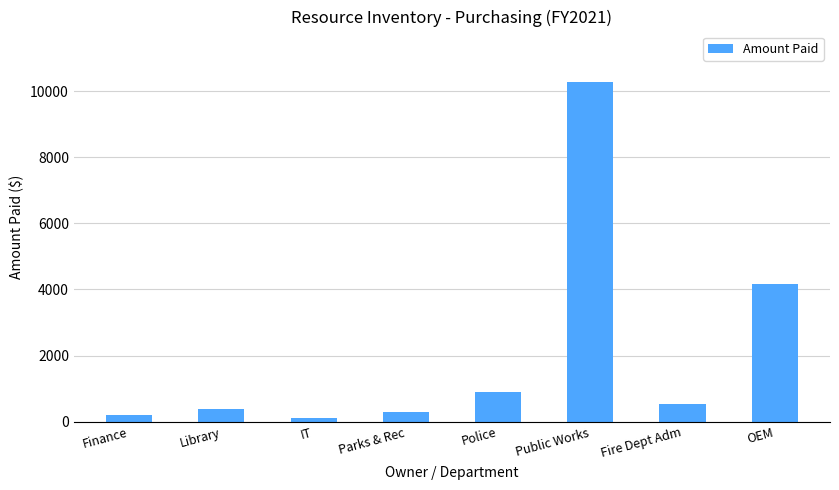

What value does the data have at Parks & Rec?

307.1